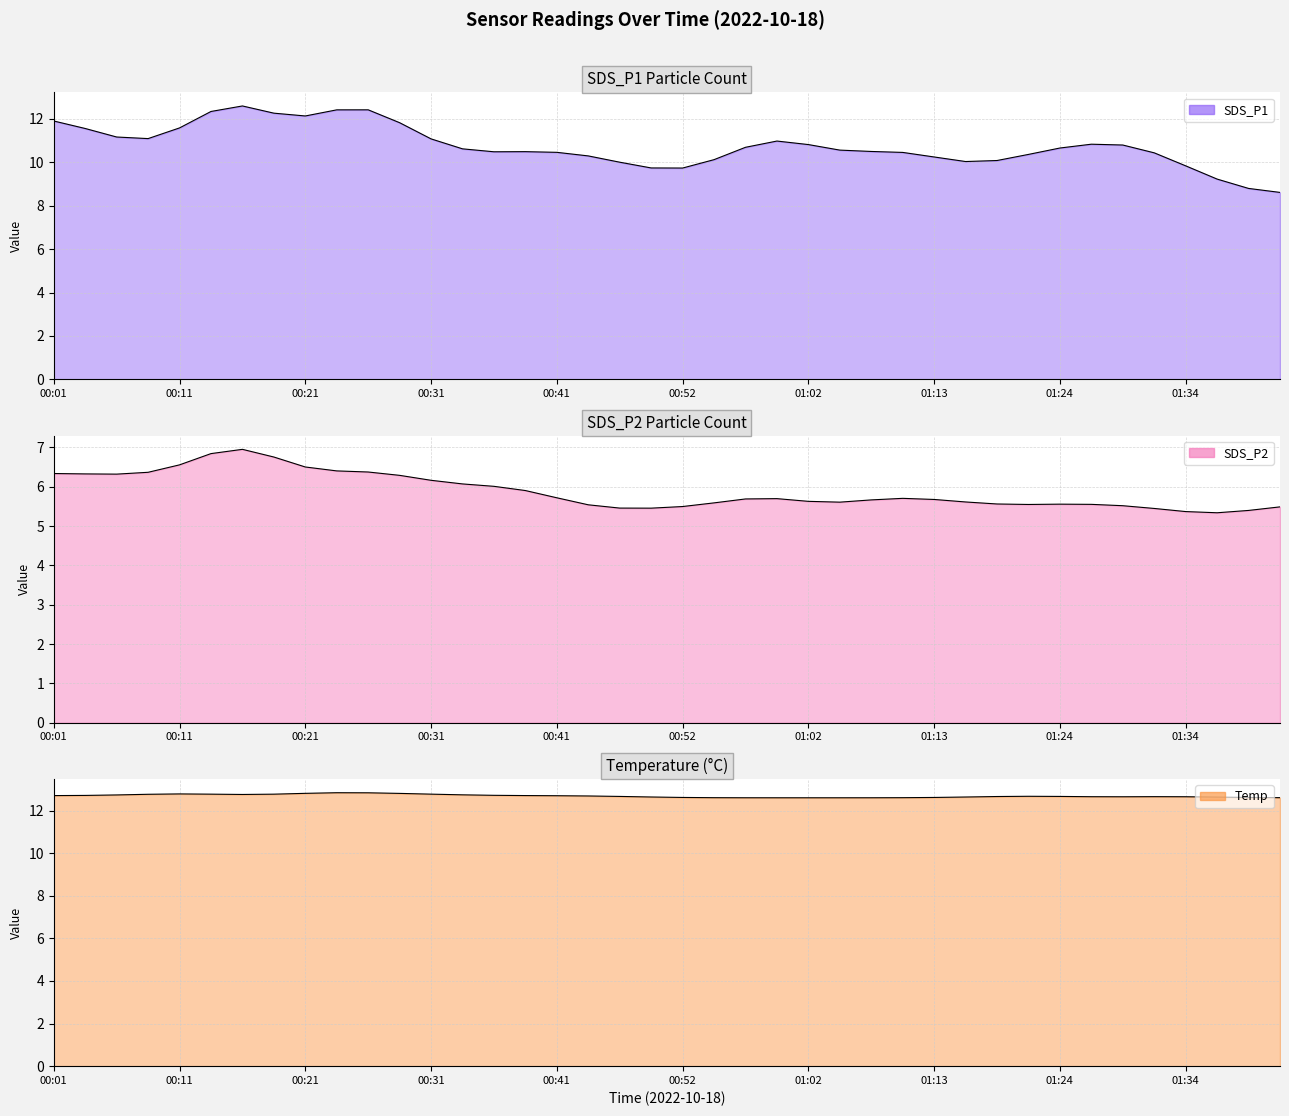

True or false: SDS_P2 and Temp intersect in this chart.

False